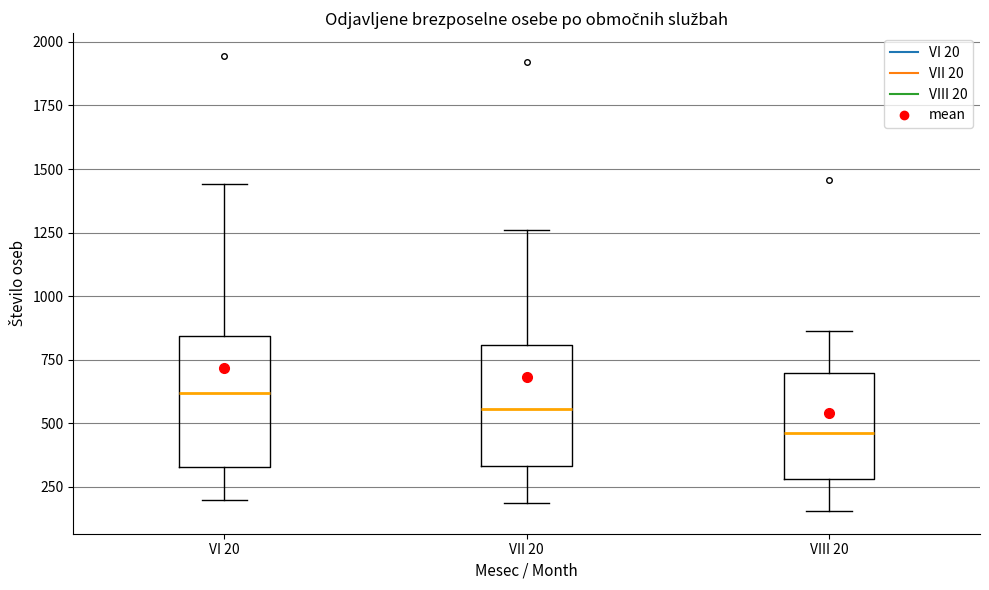

Reading left to right, transcribe this box plot: for each box, give where its median line is, the range the box spans, and where its two whiskers end, as read against the y-axis. The values are not printed on the chart, so give them approximately, as read against the axis.

VI 20: median 600, box 350 to 850, whiskers 200 to 1450
VII 20: median 550, box 350 to 800, whiskers 200 to 1250
VIII 20: median 450, box 300 to 700, whiskers 150 to 850